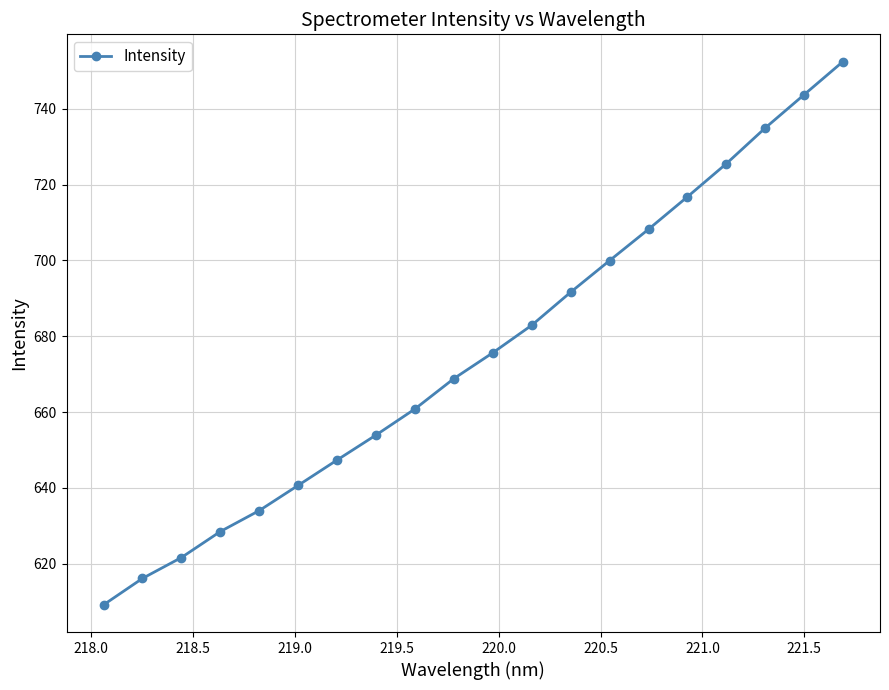

What is the average value?

675.7